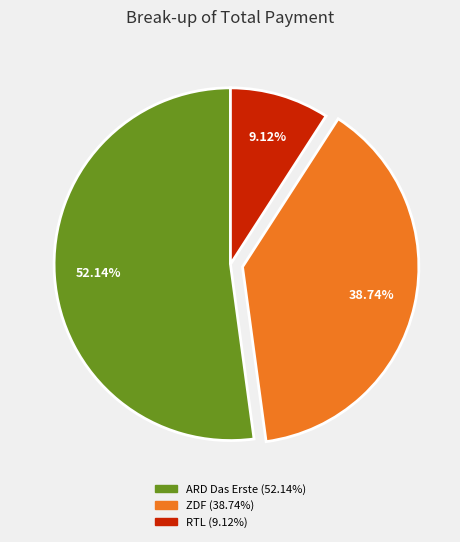

Count the number of slices in the pie.

3